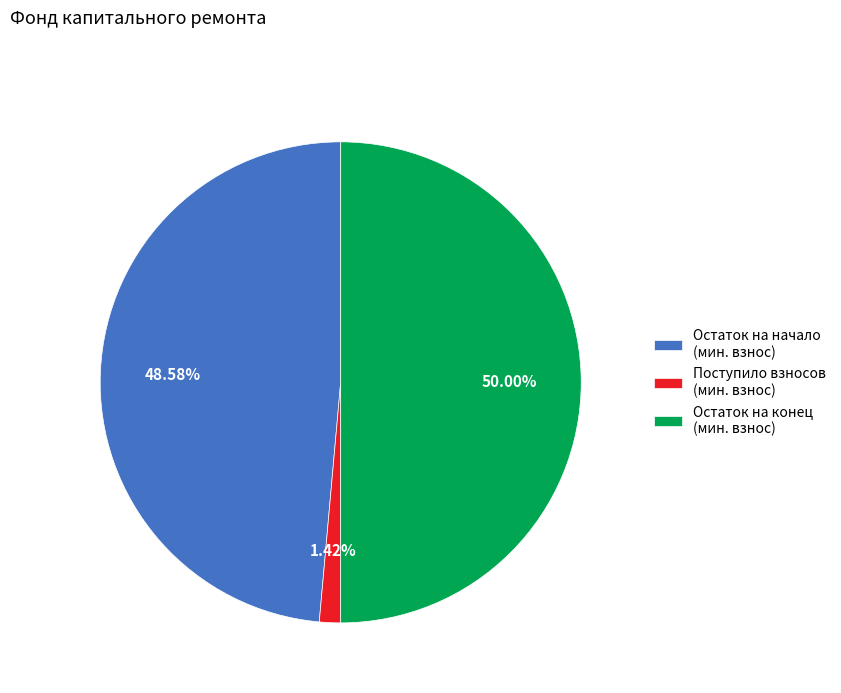

Rank the categories by value from highest to lowest.

Остаток на конец (мин. взнос), Остаток на начало (мин. взнос), Поступило взносов (мин. взнос)